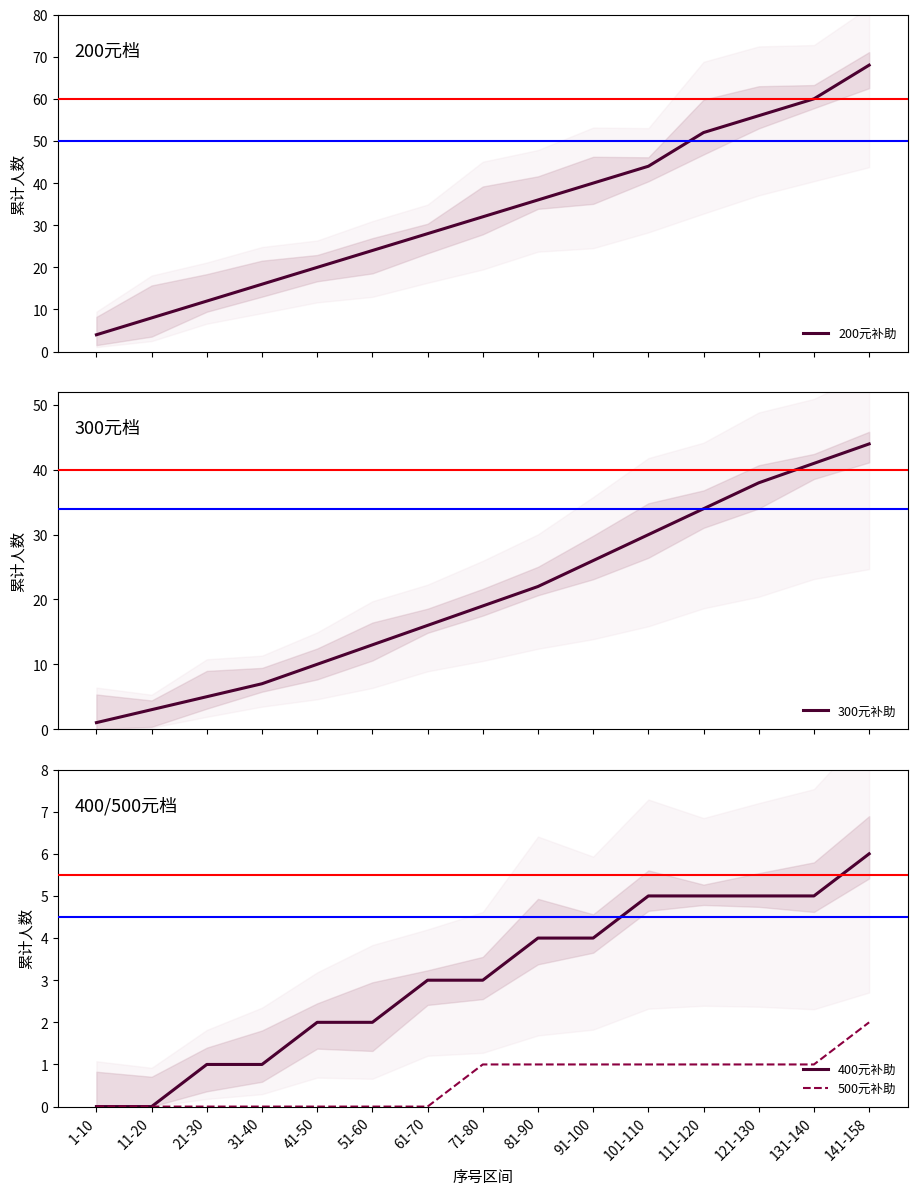

What is the difference between the maximum and minimum values in the 300元补助 series?

43